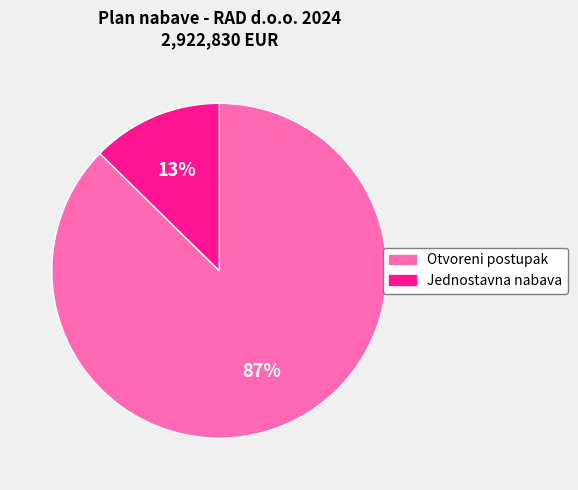

Rank the categories by value from highest to lowest.

Otvoreni postupak, Jednostavna nabava